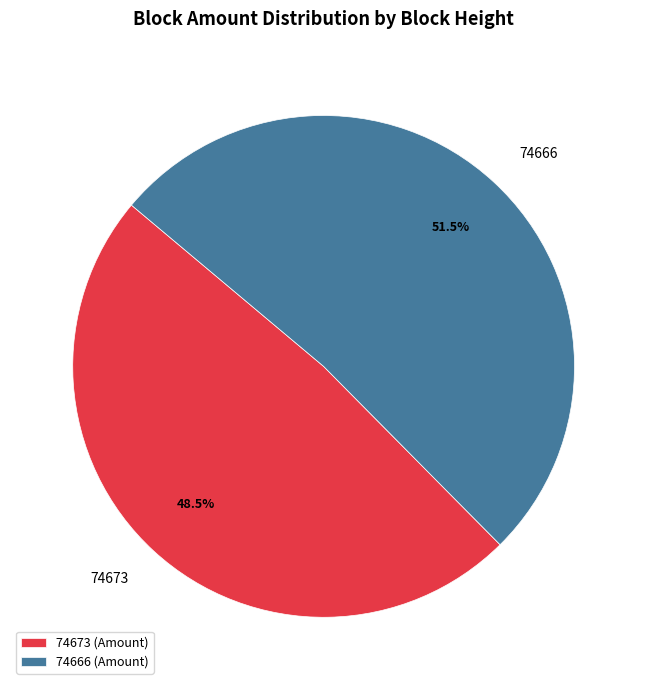

Count the number of slices in the pie.

2